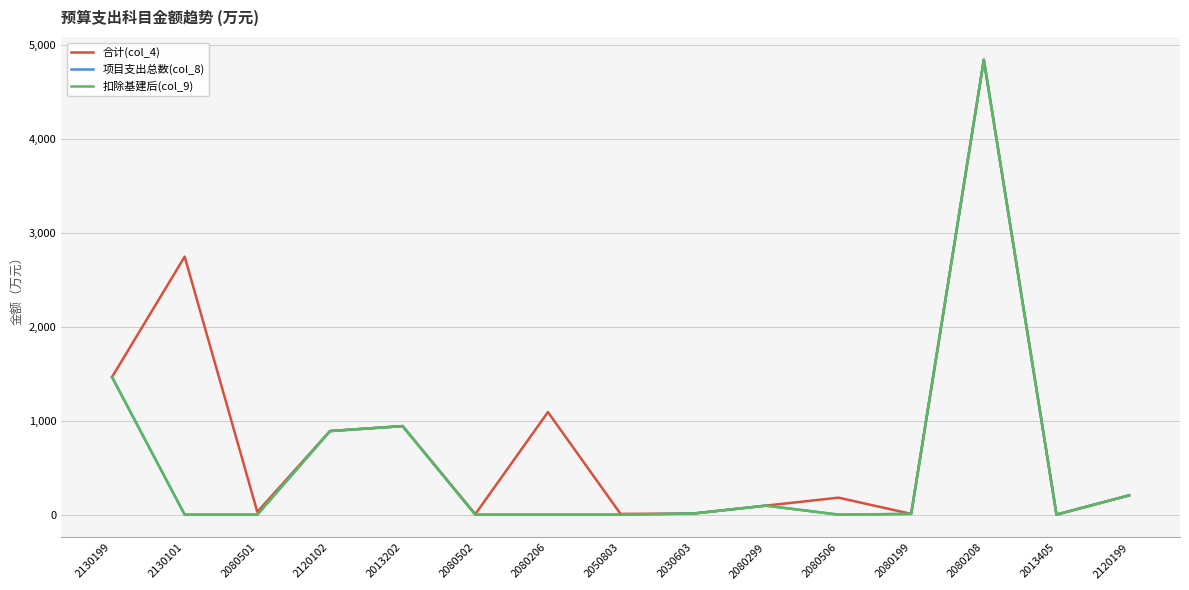

Does the chart have visible grid lines?

Yes